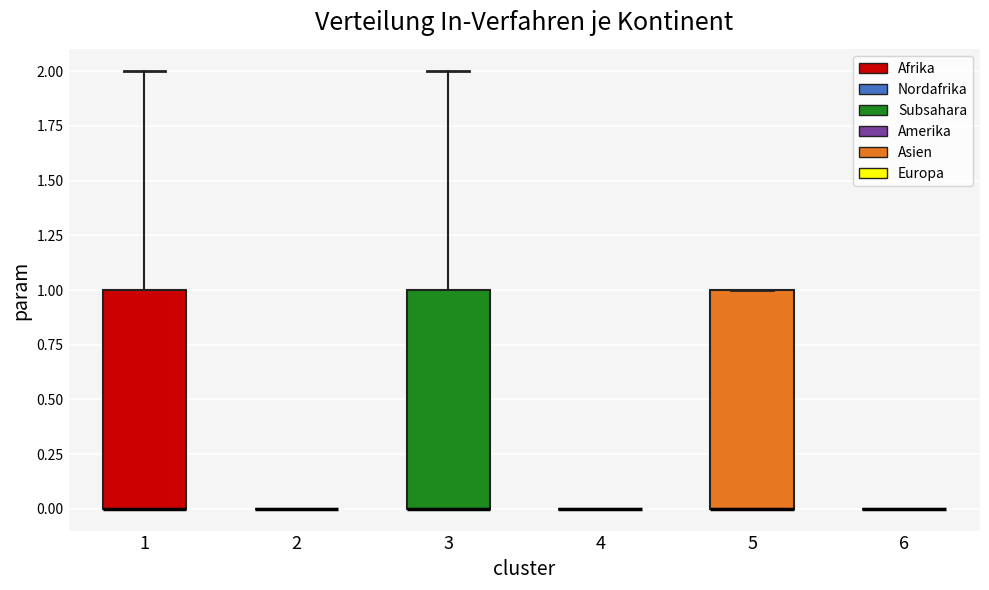

Reading left to right, read every box against the y-axis: the position of its median line, the range the box covers, and the ends of its whiskers. The values are not printed on the chart, so give them approximately, as read against the axis.

1: median 0 (drawn on the box's lower edge), box 0 to 1, whiskers 0 to 2
2: box collapsed to a line at 0, whiskers 0 to 0
3: median 0 (drawn on the box's lower edge), box 0 to 1, whiskers 0 to 2
4: box collapsed to a line at 0, whiskers 0 to 0
5: median 0 (drawn on the box's lower edge), box 0 to 1, whiskers 0 to 1
6: box collapsed to a line at 0, whiskers 0 to 0